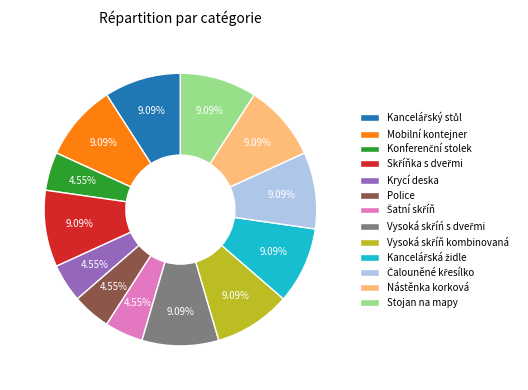

Do Nástěnka korková and Police together represent more than half of the pie?

No